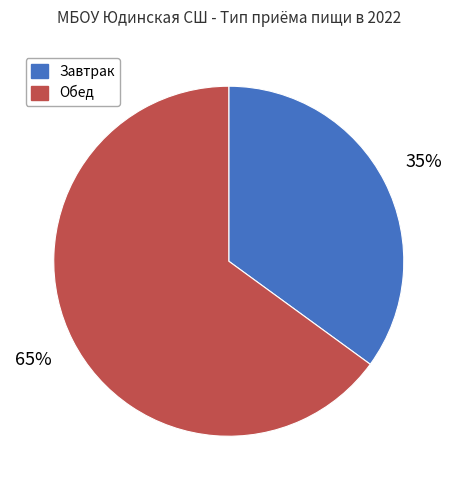

Does any single category account for the majority?

Yes